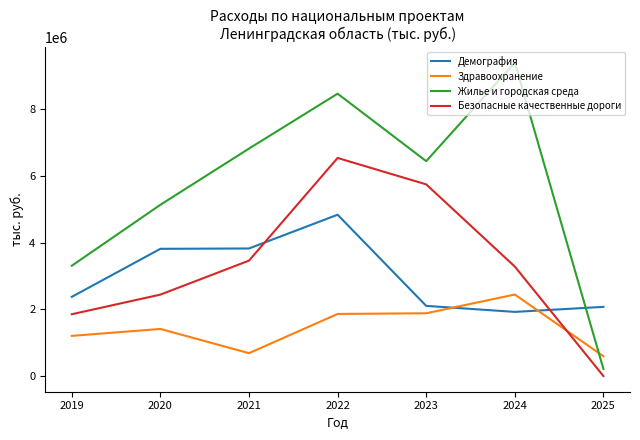

Does the chart display data point markers on the line(s)?

No